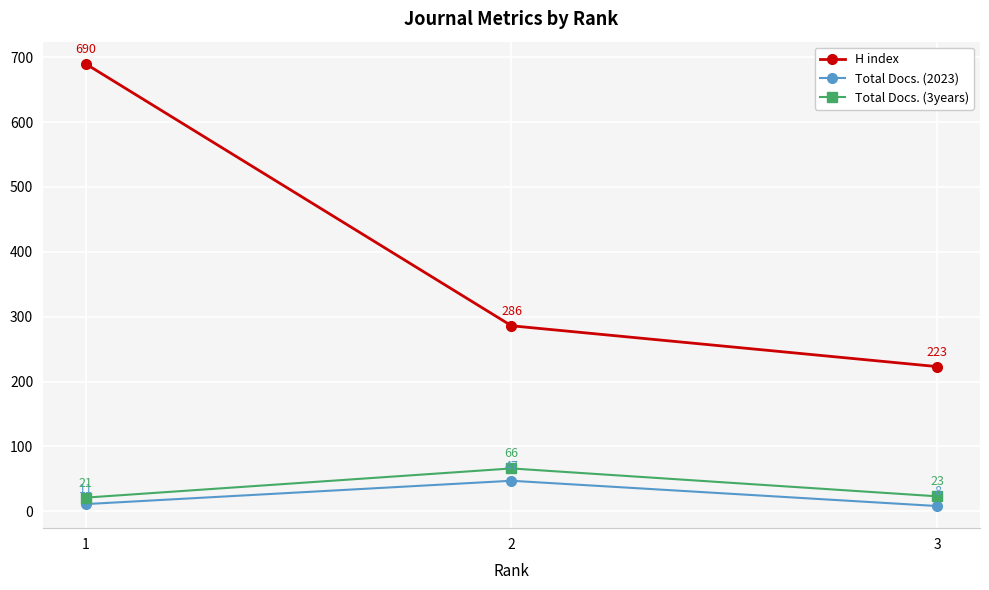

What is the sum of the Total Docs. (2023) values at 3 and 1?

19